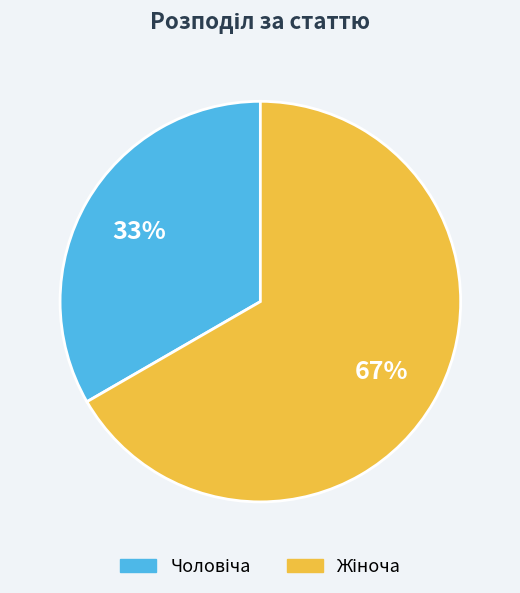

To the nearest percent, what is the average slice percentage?

50%